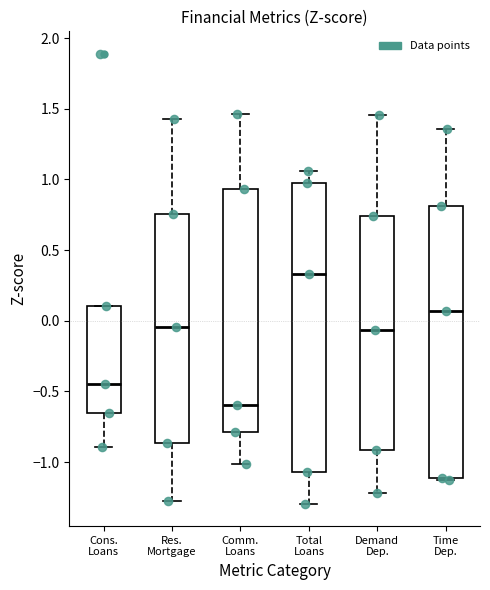

Where does the median line of the box for Res. Mortgage sit on the y-axis? The values are not printed on the chart, so give them approximately, as read against the axis.

-0.05